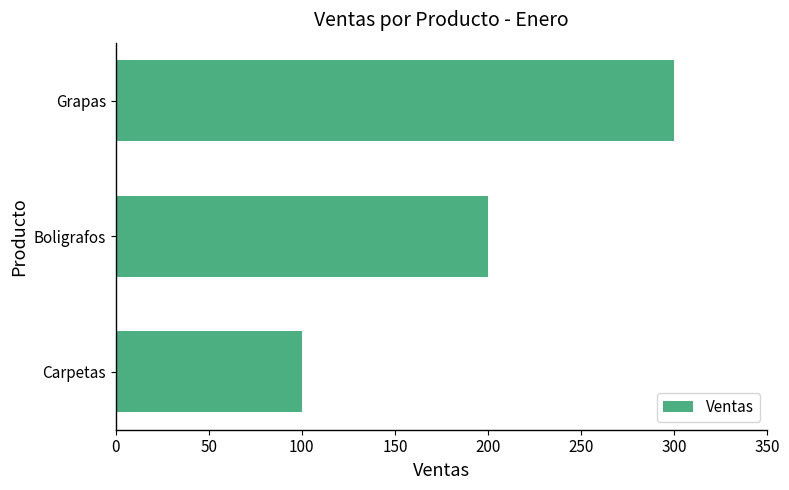

What is the smallest value displayed?

100